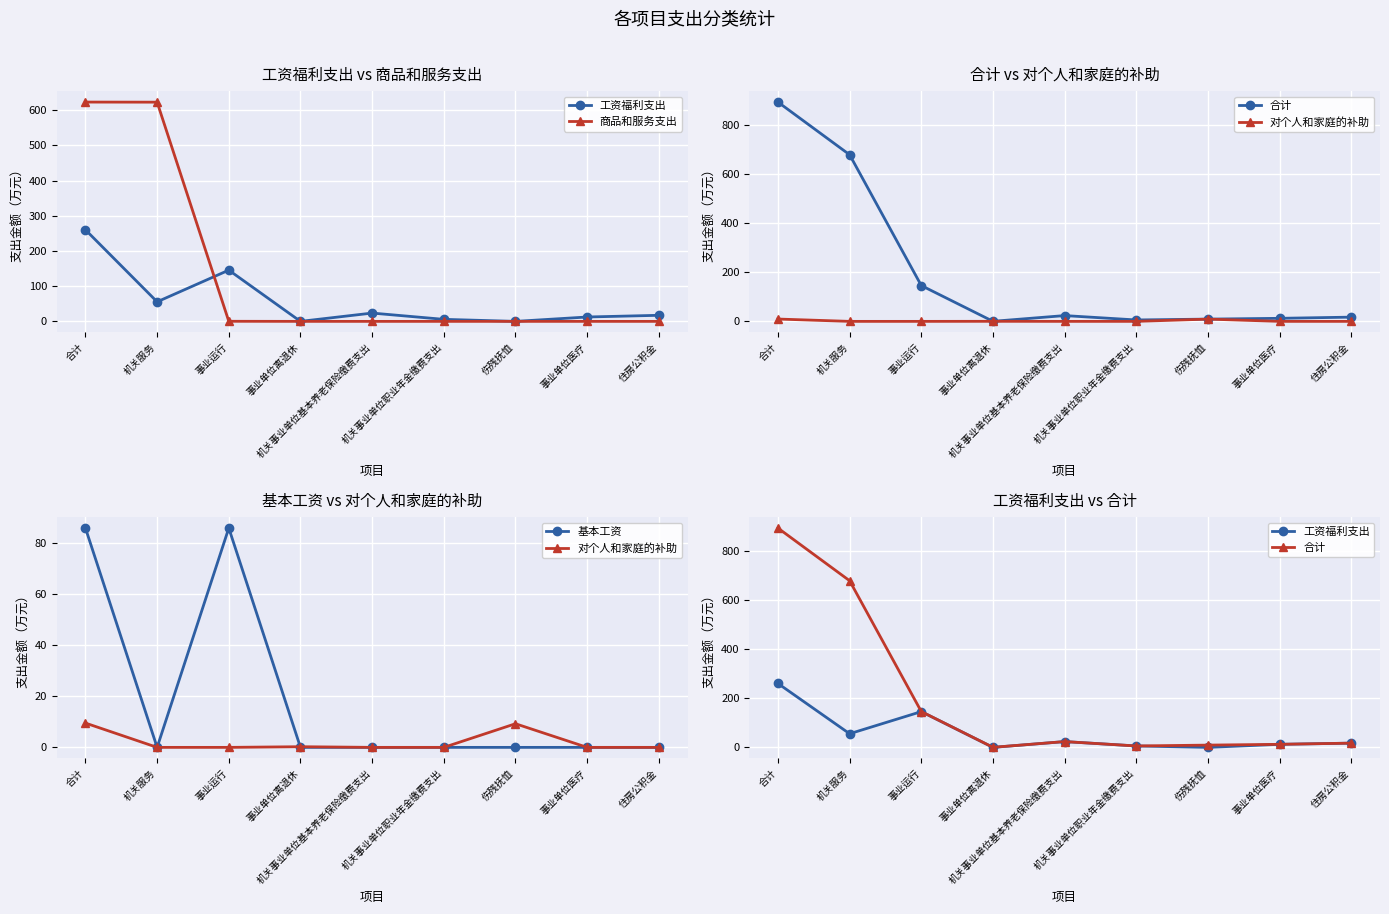

What are all the series names shown in the legend?

工资福利支出, 商品和服务支出, 合计, 对个人和家庭的补助, 基本工资